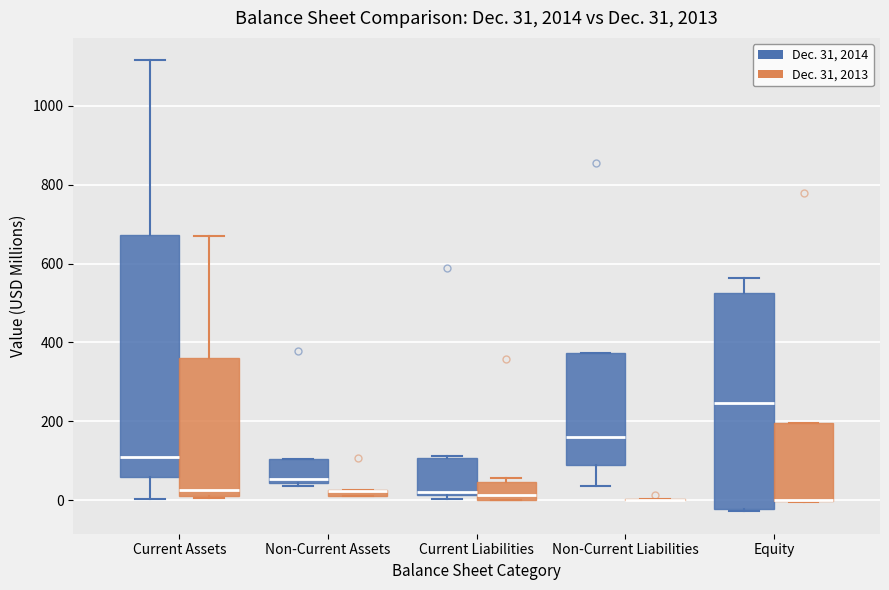

Comparing the boxes themselves (not the whiskers), which one is the tallest?

Current Assets (Dec. 31, 2014)